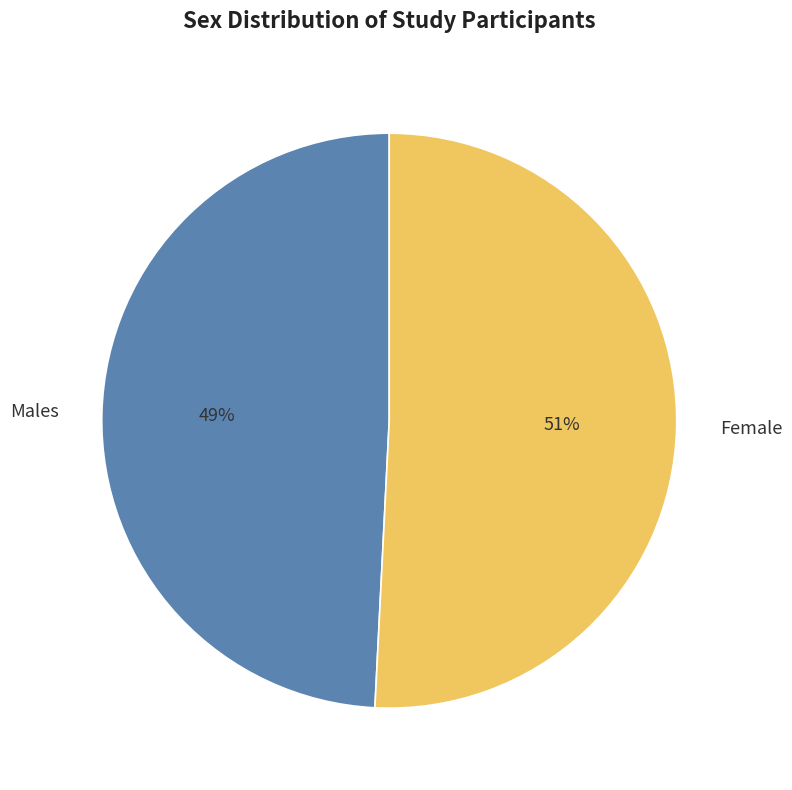

Which slice is the smallest?

Males